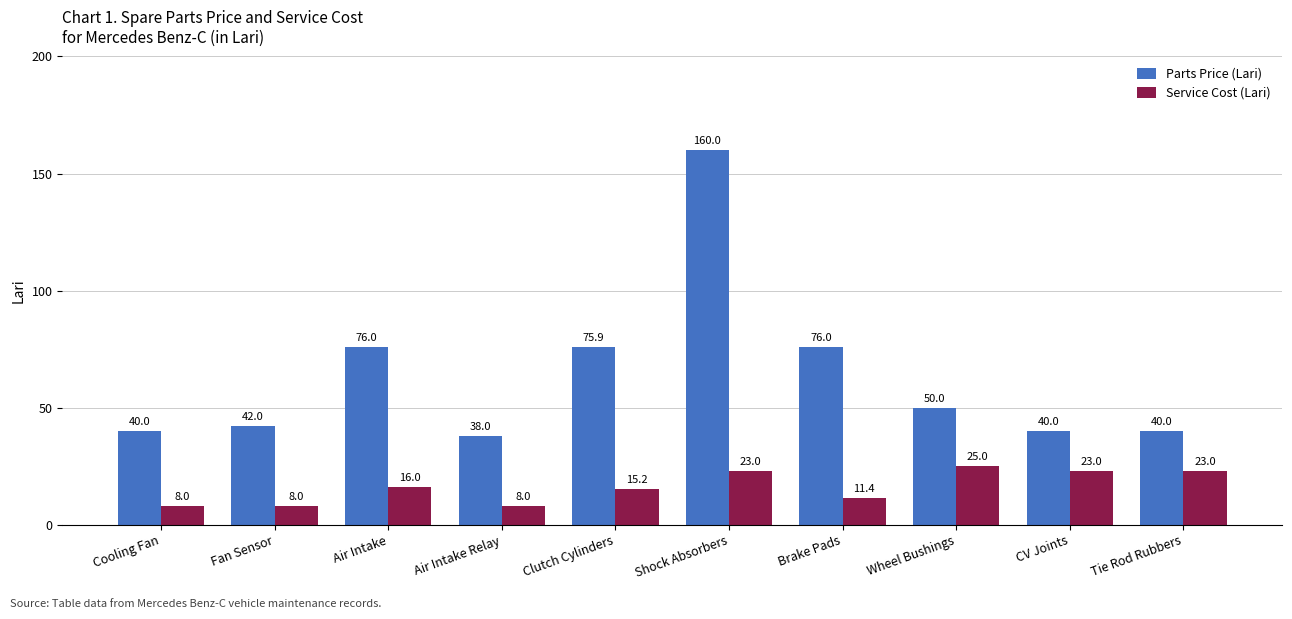

At which category is the sum across all series the highest?

Shock Absorbers